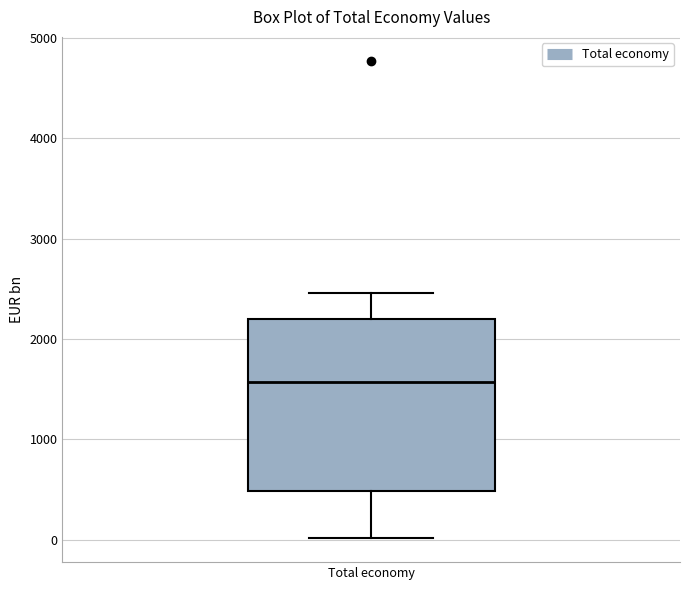

Read this box plot against the y-axis: the position of the median line, the range covered by the box, and the ends of both whiskers. The values are not printed on the chart, so give them approximately, as read against the axis.

median 1600, box 500 to 2200, whiskers 0 to 2500